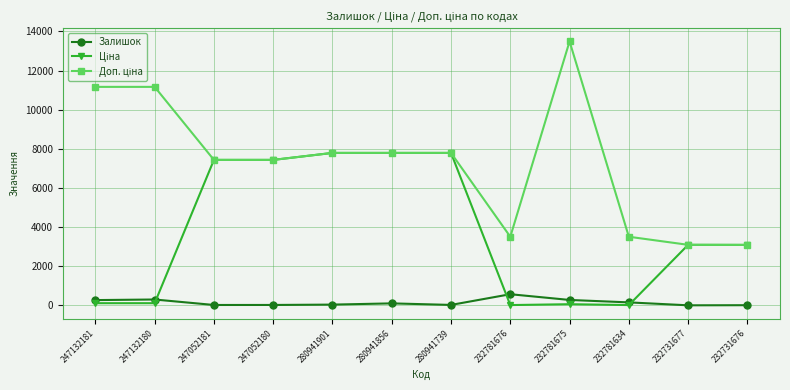

At which category does the chart reach its peak across all series?

232781675